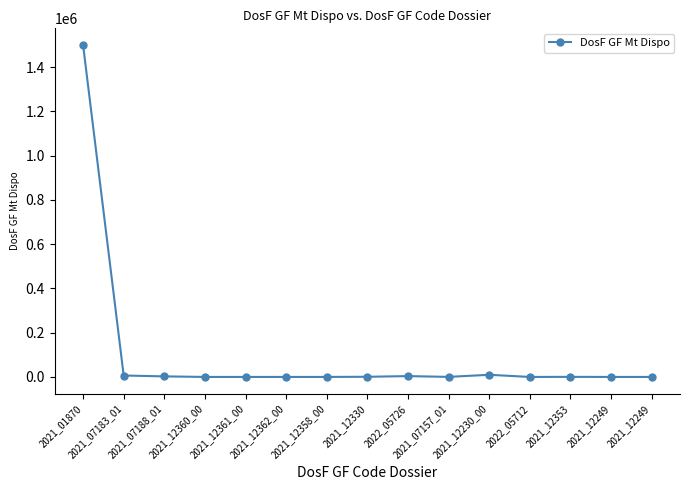

What is the difference between the maximum and minimum values?

1500000.0